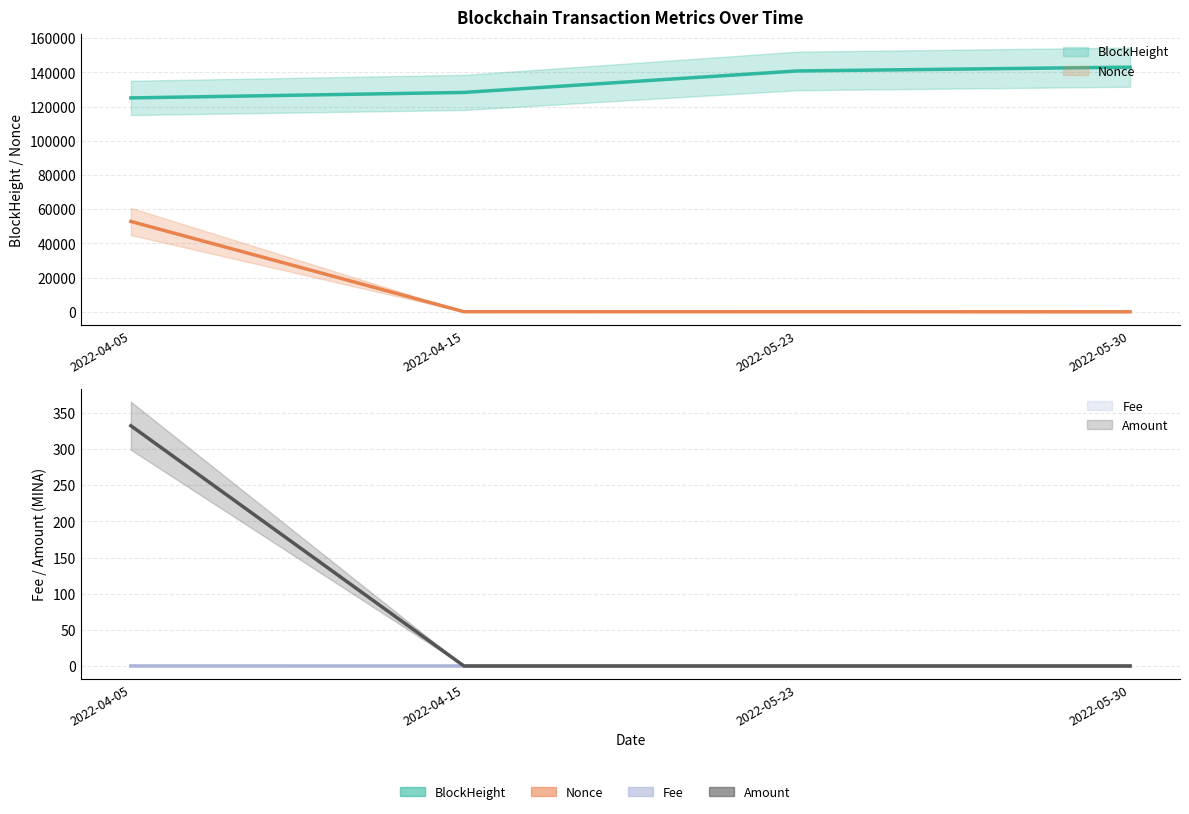

What is the value of the Nonce point at the 2nd from the left?

163.0